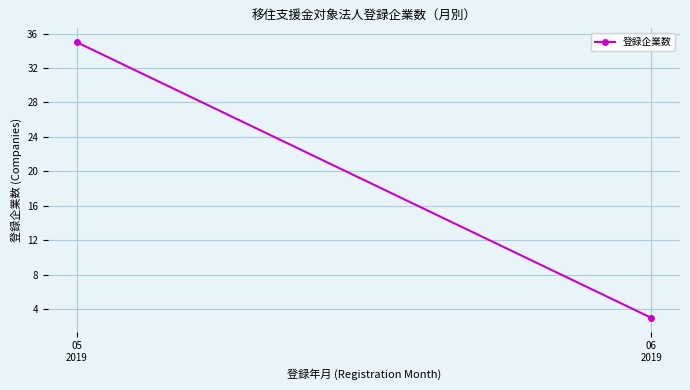

What is the change in value from 05
2019 to 06
2019?

-32